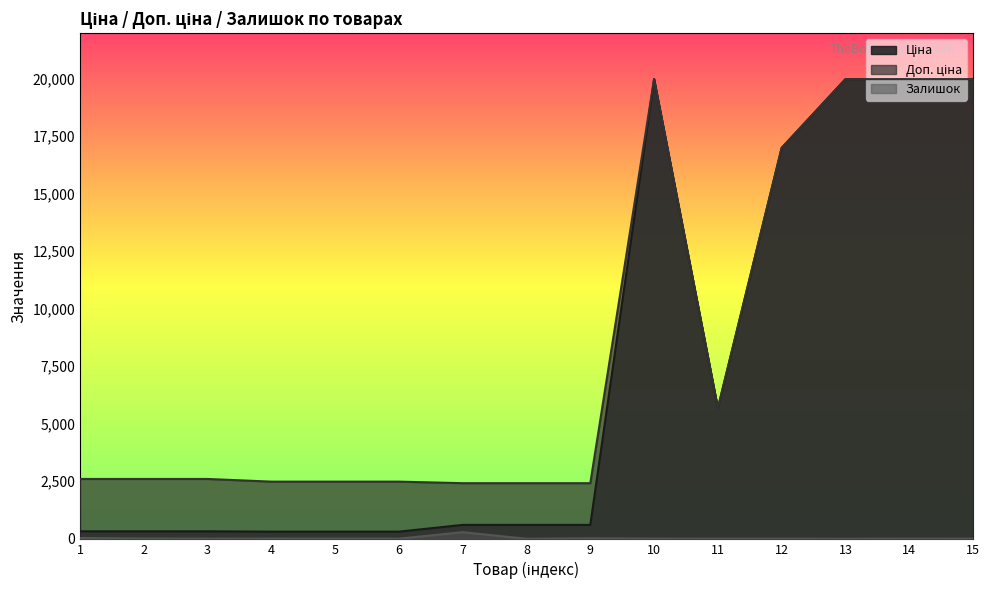

Between 10 and 13, which series saw the biggest shift?

Залишок